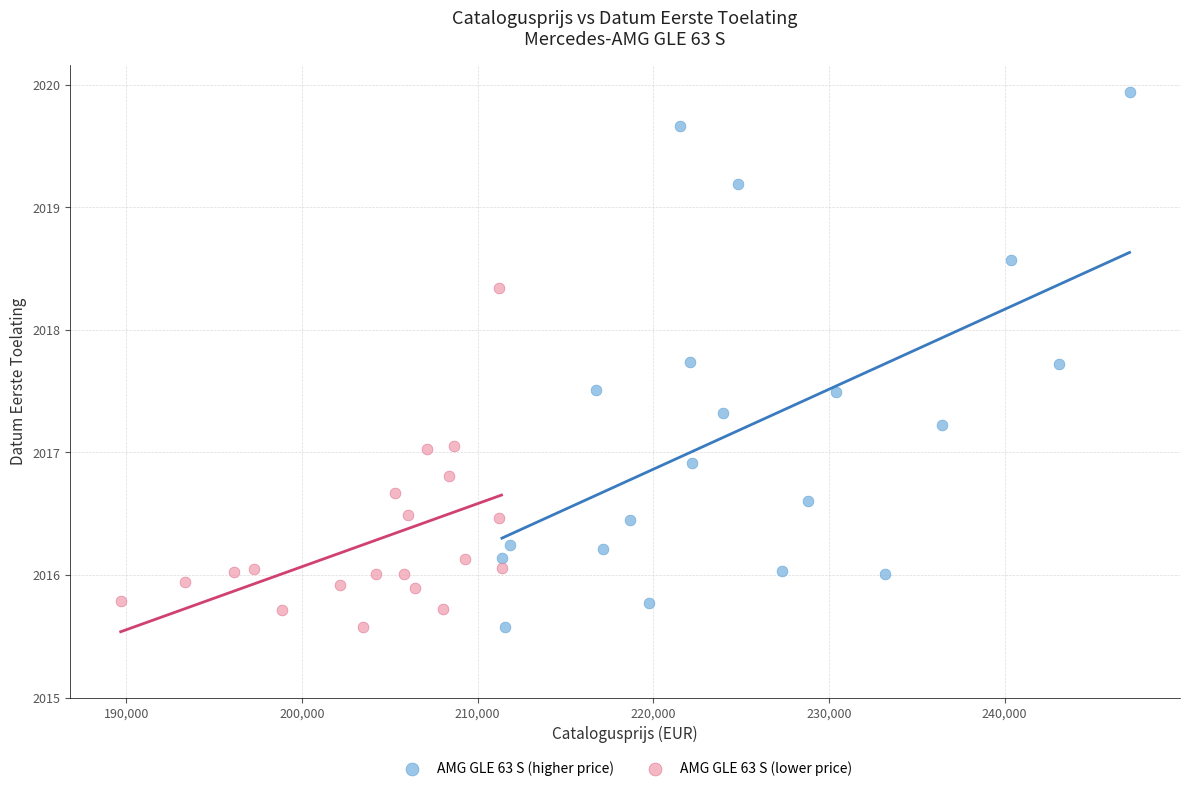

Which series has the widest spread of Y values?

AMG GLE 63 S (higher price)